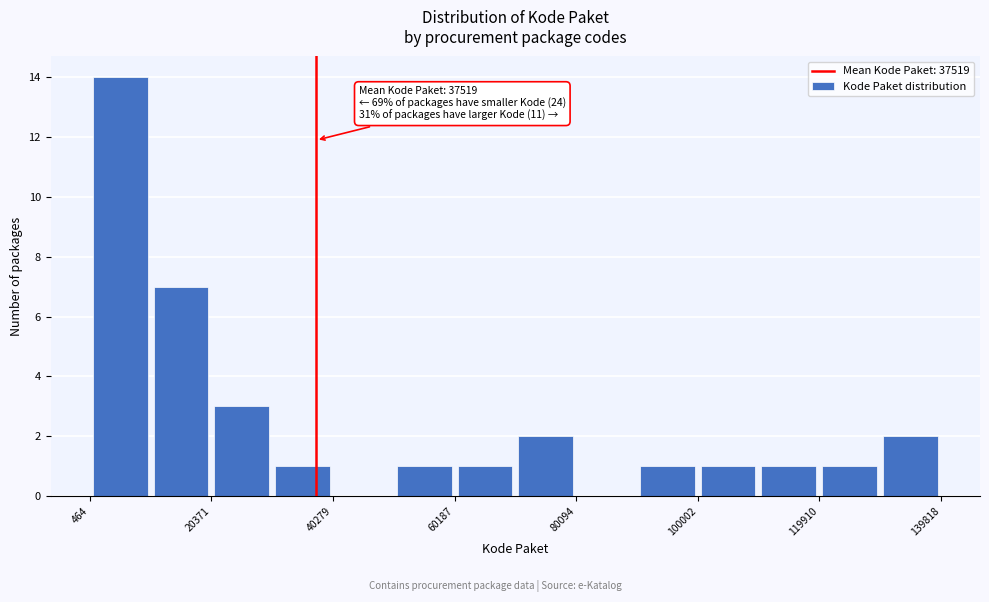

Over which range of the x-axis is the bar tallest?

0 to 10000